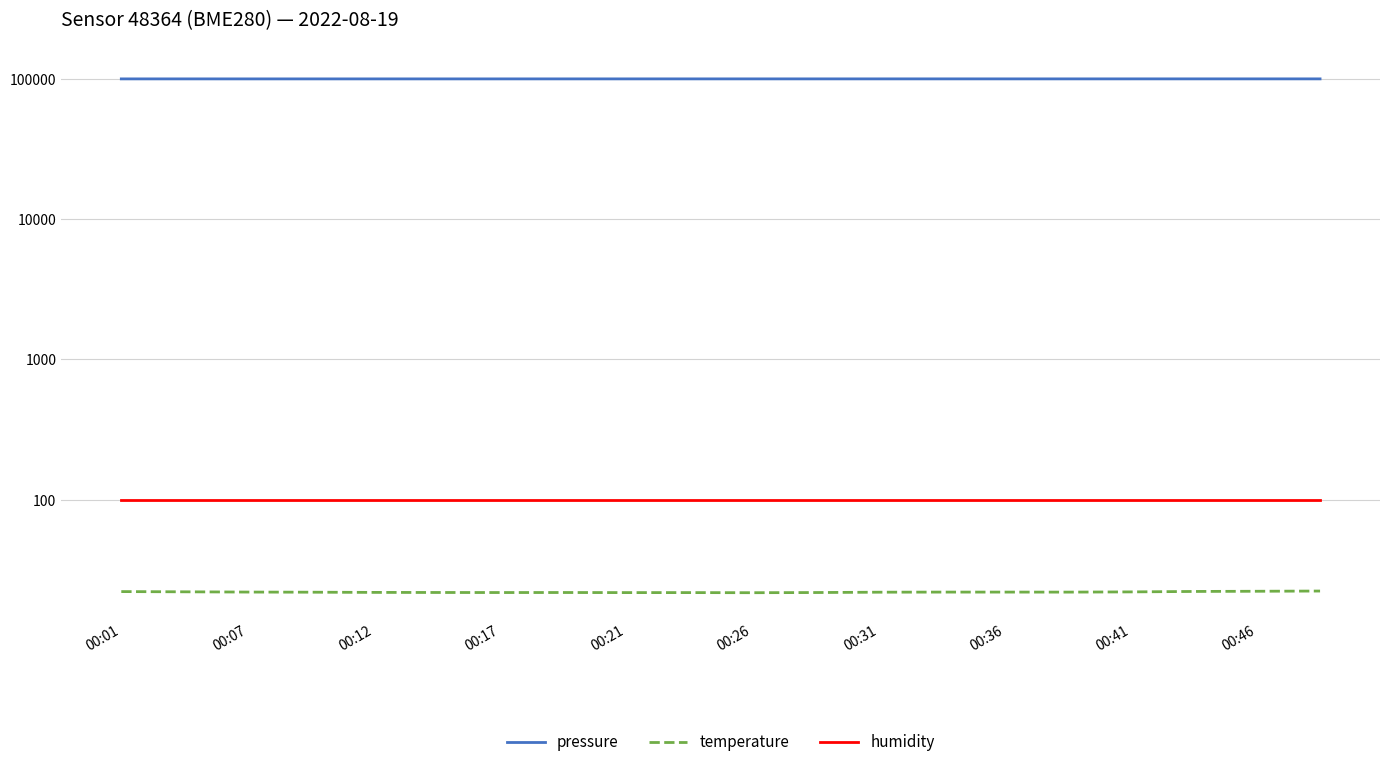

At 00:46, list the series in order from largest to smallest.

pressure, humidity, temperature